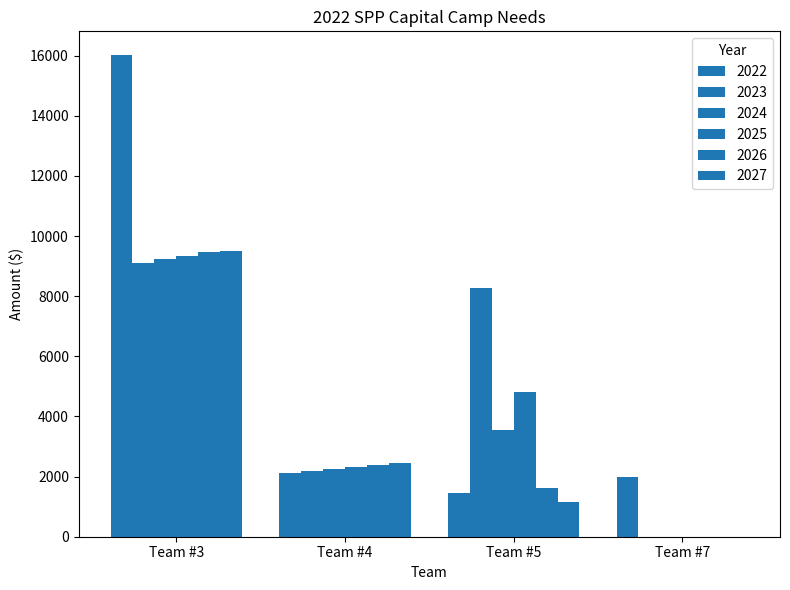

Reading left to right, list all the values displayed in this chart.

2022: Team #3=16008.0	Team #4=2119.3	Team #5=1455.3	Team #7=2000.0
2023: Team #3=9101.0	Team #4=2182.9	Team #5=8284.6	Team #7=0.0
2024: Team #3=9224.0	Team #4=2248.4	Team #5=3555.6	Team #7=0.0
2025: Team #3=9348.0	Team #4=2315.8	Team #5=4819.6	Team #7=0.0
2026: Team #3=9472.0	Team #4=2385.3	Team #5=1614.6	Team #7=0.0
2027: Team #3=9491.0	Team #4=2456.8	Team #5=1151.8	Team #7=0.0